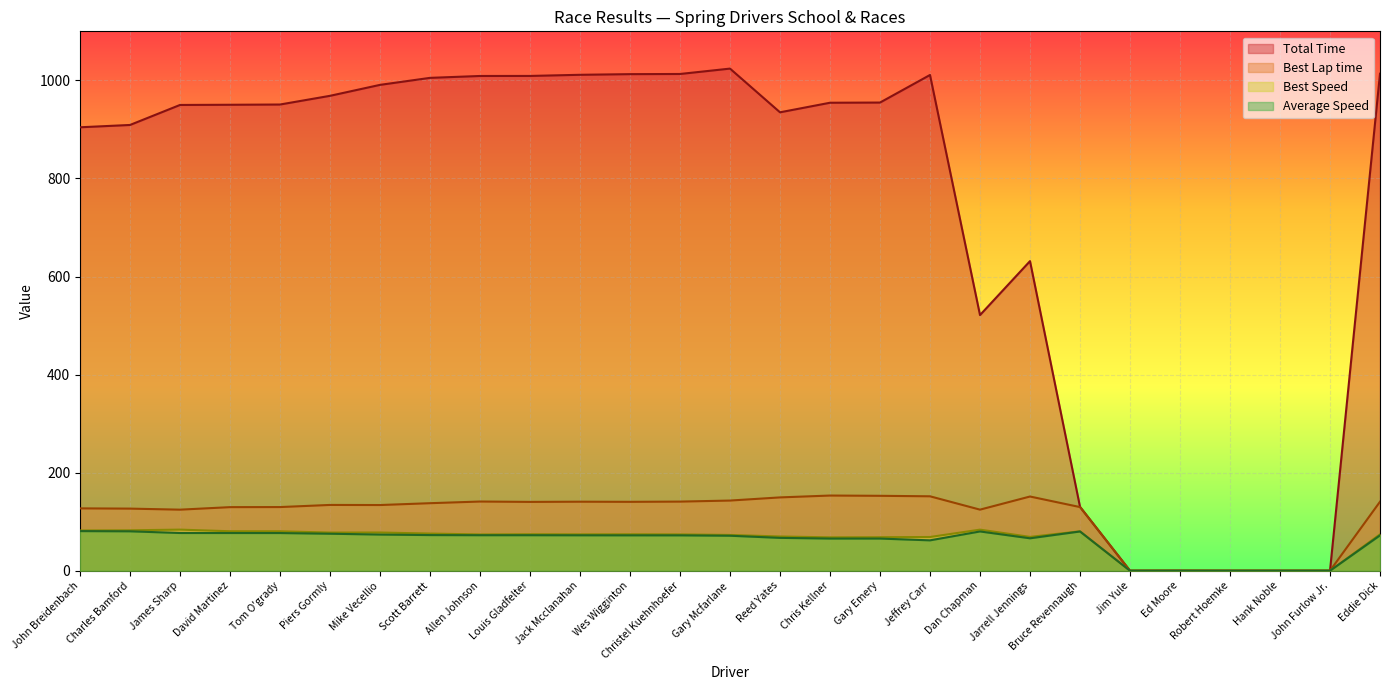

The value of Best Lap time at James Sharp is 204.2. True or false?

False